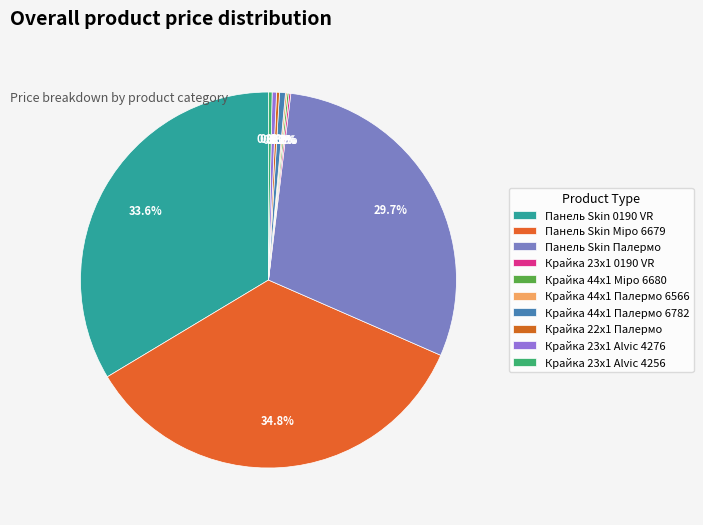

Combined, what portion of the pie is Панель Skin Палермо and Крайка 44x1 Палермо 6782?

30.2%